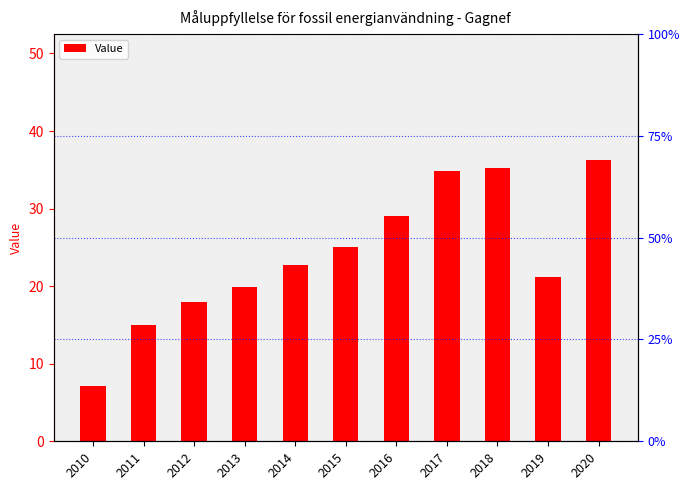

Reading right to left, what are all the values shown in this chart?

2020=36.3	2019=21.2	2018=35.3	2017=34.9	2016=29.0	2015=25.0	2014=22.7	2013=19.9	2012=17.9	2011=14.9	2010=7.1